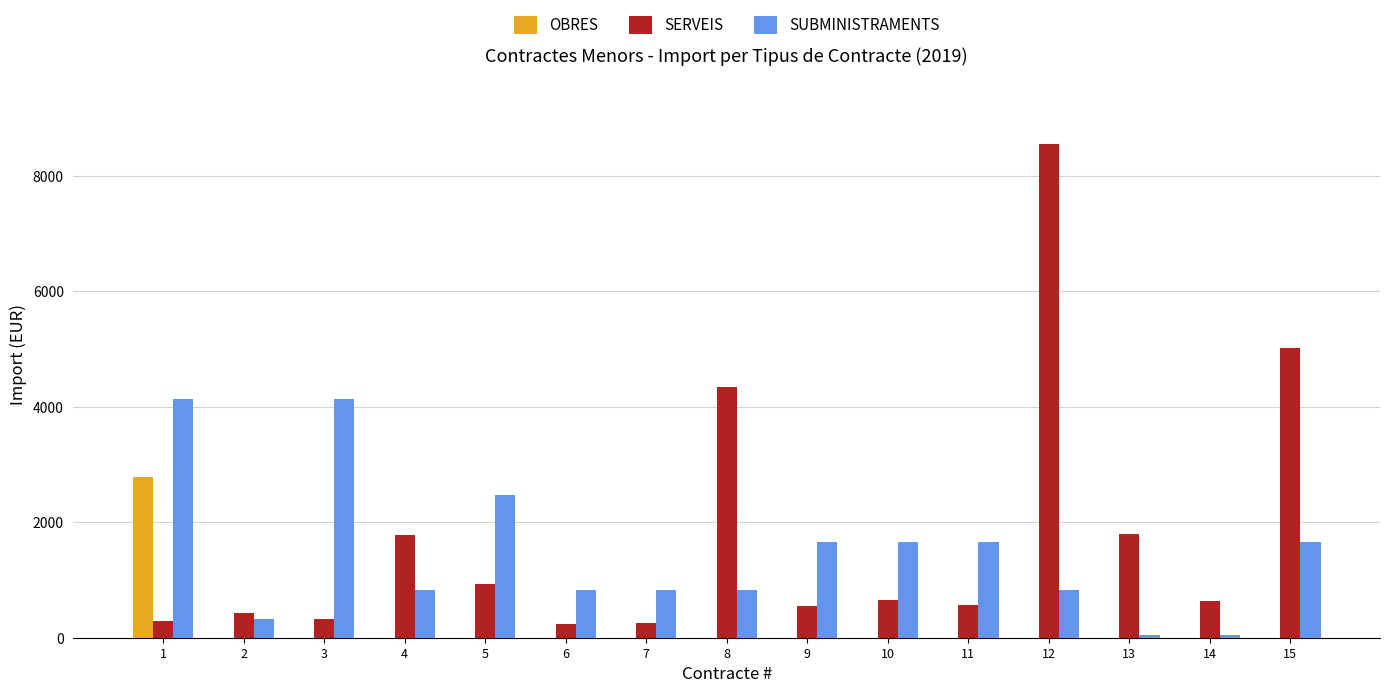

What is the sum of all SUBMINISTRAMENTS values?

21895.8